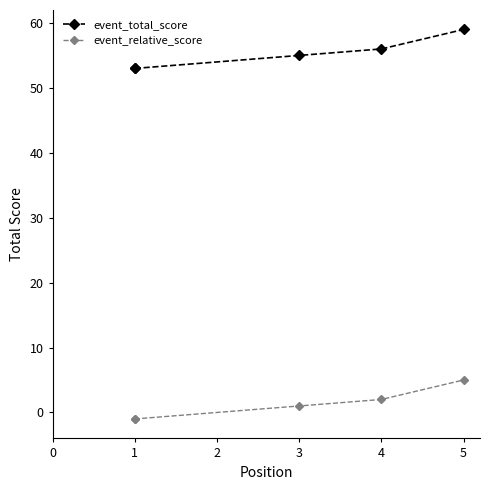

Does the chart have visible grid lines?

No